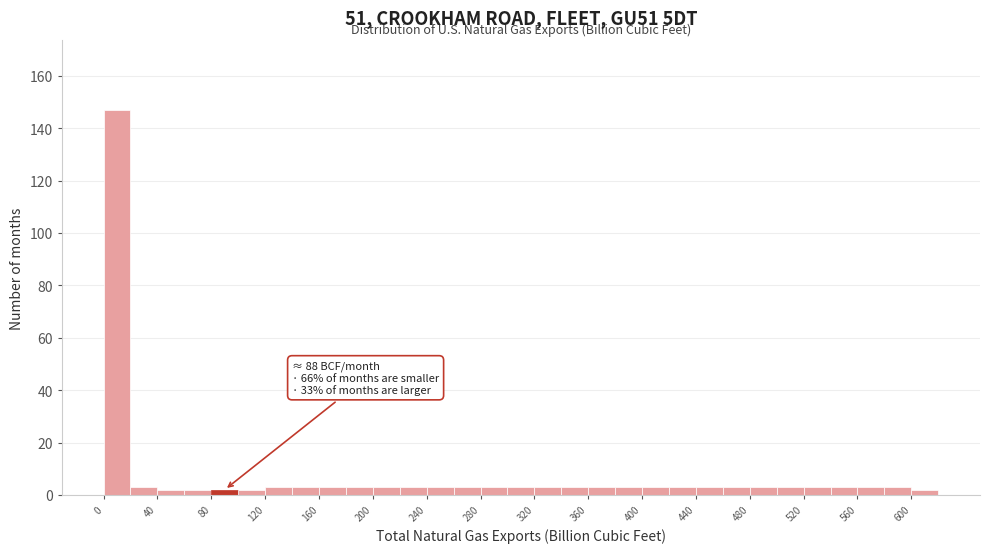

Over which range of the x-axis is the bar tallest?

0 to 20